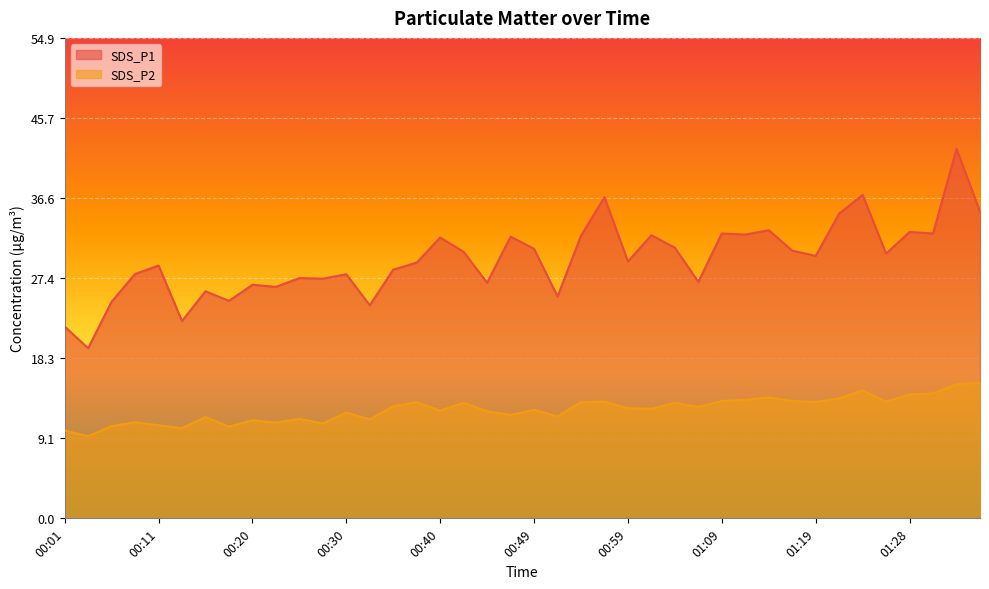

How many series are shown in this chart?

2